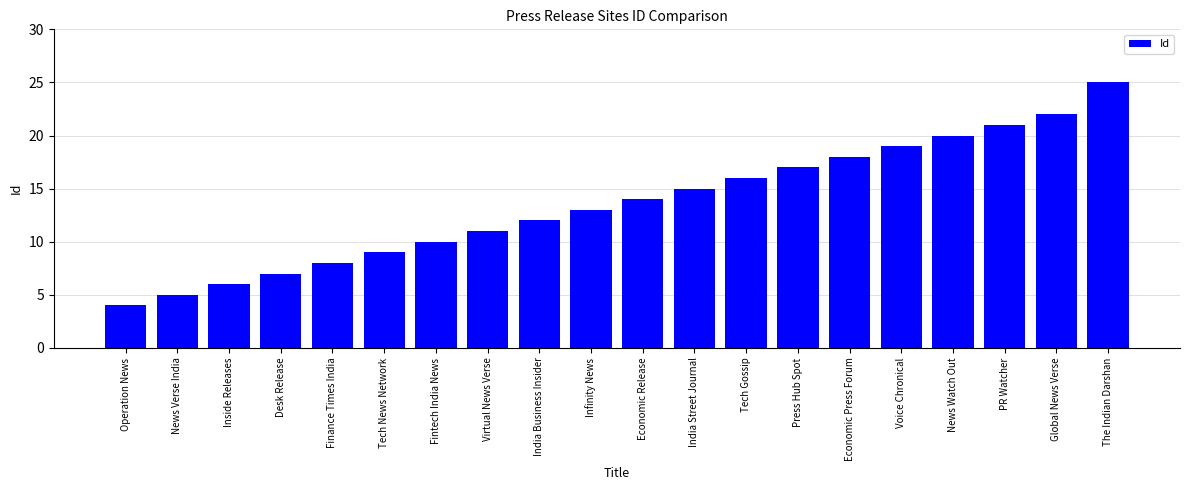

What is the ratio of the value at Inside Releases to the value at India Street Journal?

0.4